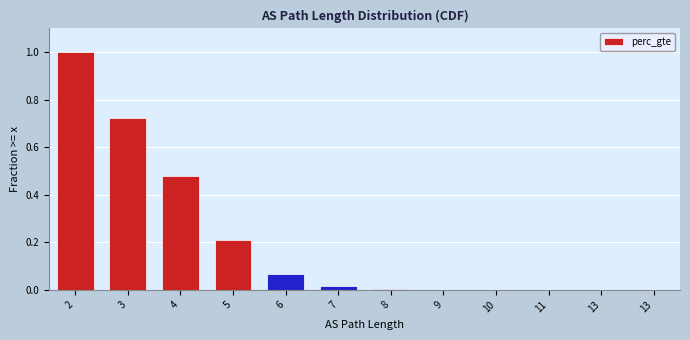

How many distinct data groups are displayed?

1